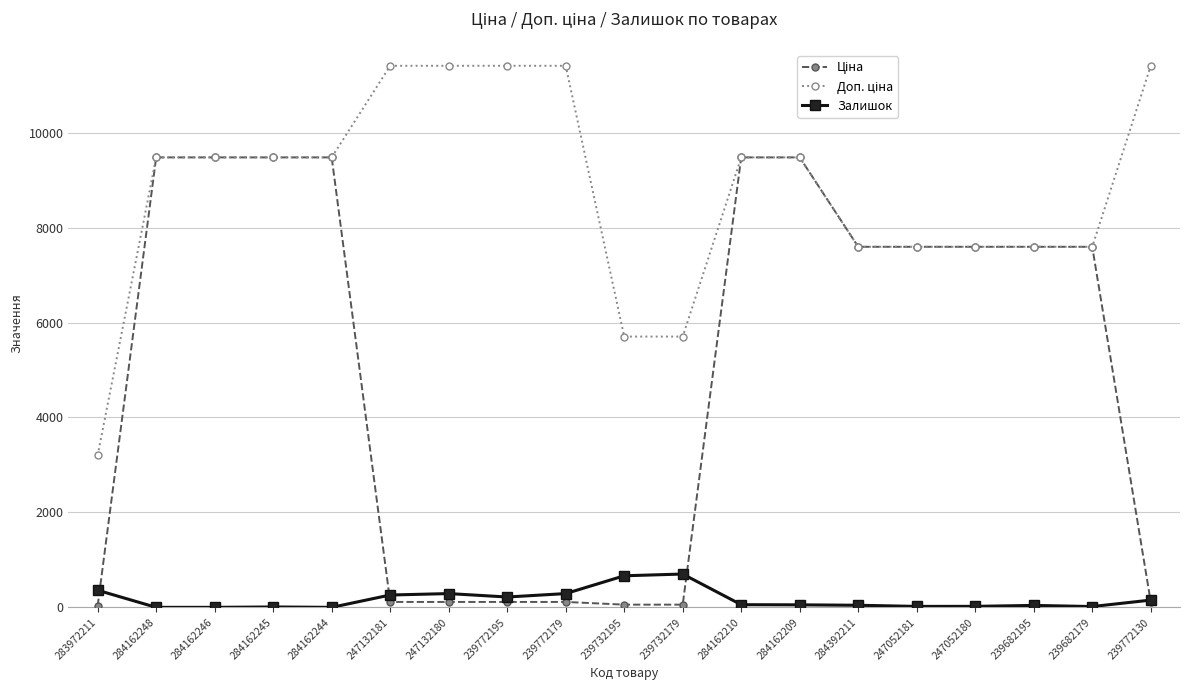

What is the maximum value shown in the chart?

11410.0